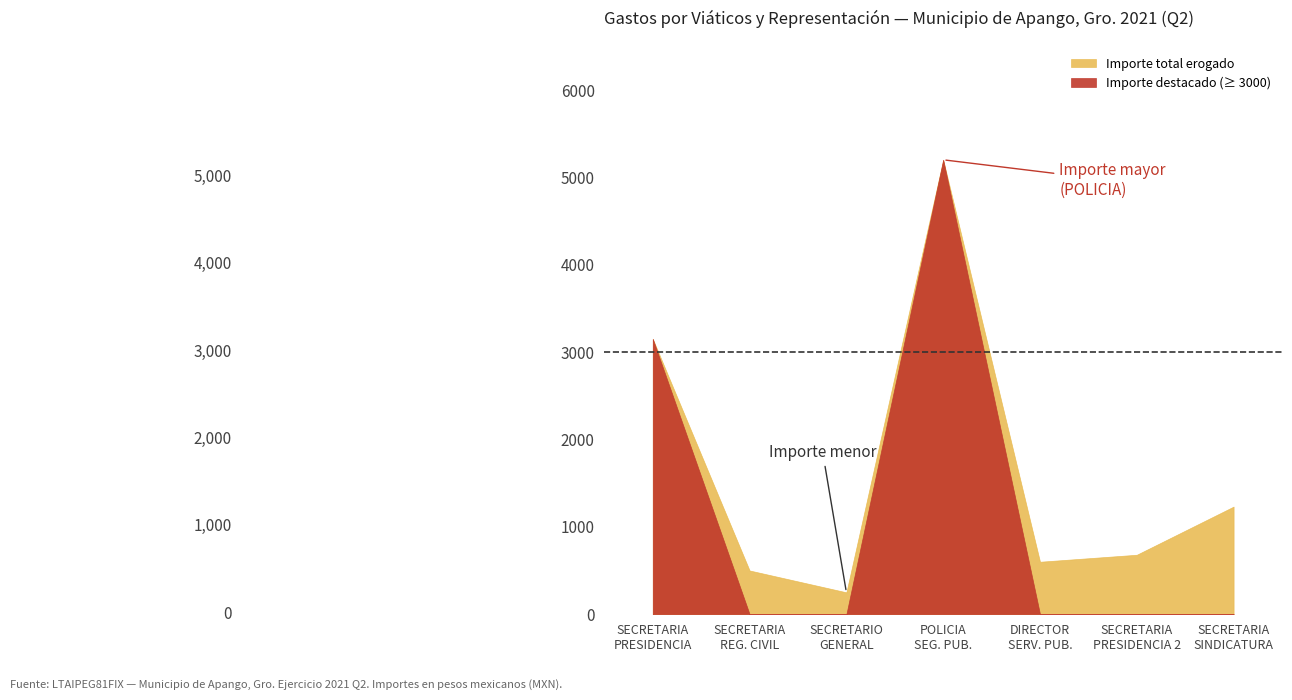

How many data points in Importe total erogado are less than 680?

3